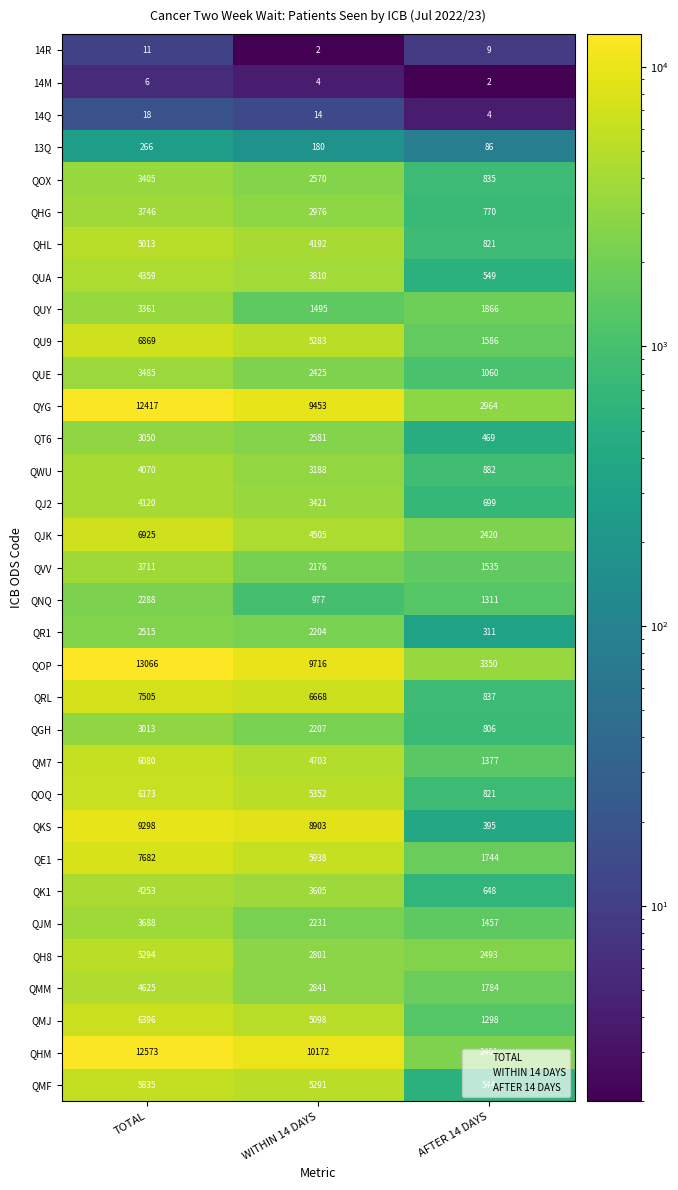

At which label is 14R closest to 6?

AFTER 14 DAYS